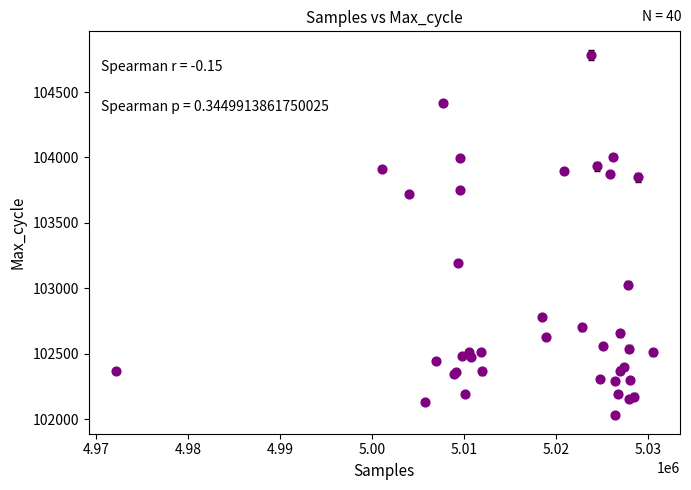

What Y value in the scatter plot is closest to 103411?

103193